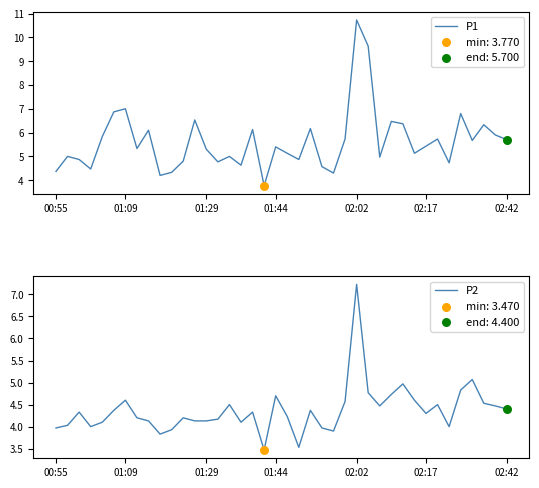

What is the total value across all series at 23?

8.5